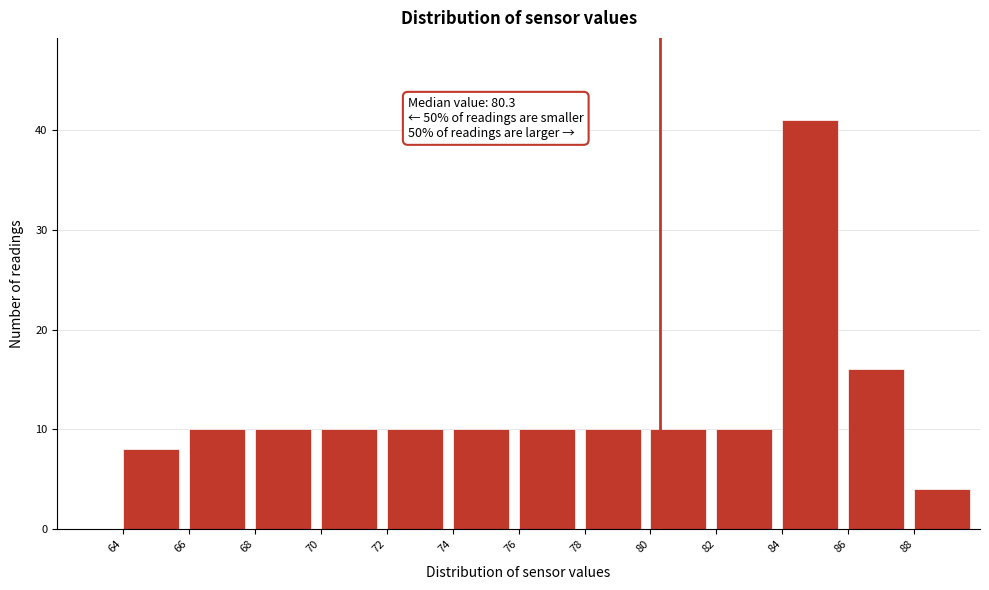

Over which range of the x-axis is the bar tallest?

84 to 86